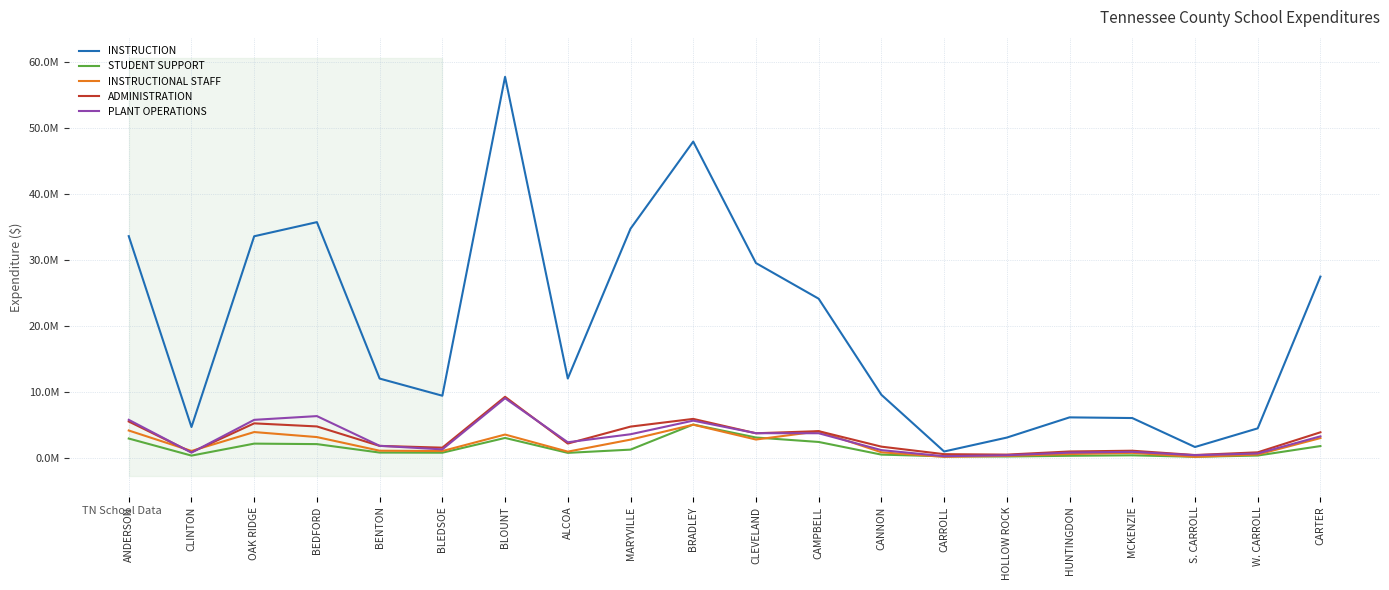

True or false: ADMINISTRATION has more than 0 interior local peaks.

True